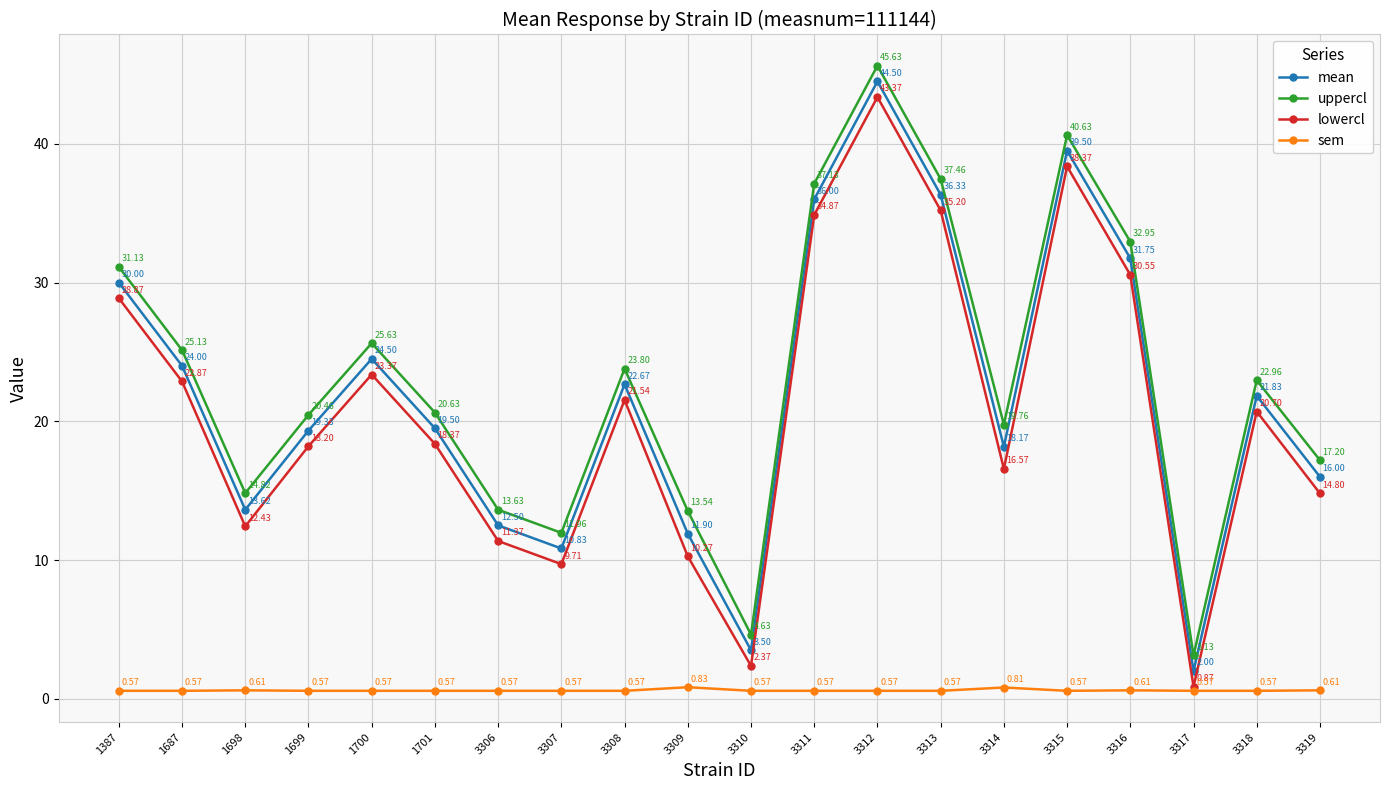

The value of mean at 1387 is 18.5. True or false?

False